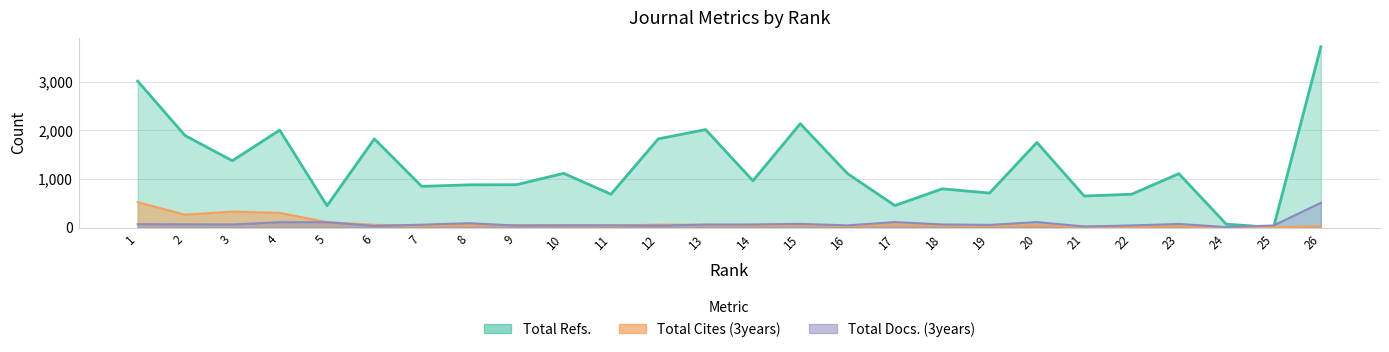

At 9, list the series in order from smallest to largest.

Total Docs. (3years), Total Cites (3years), Total Refs.